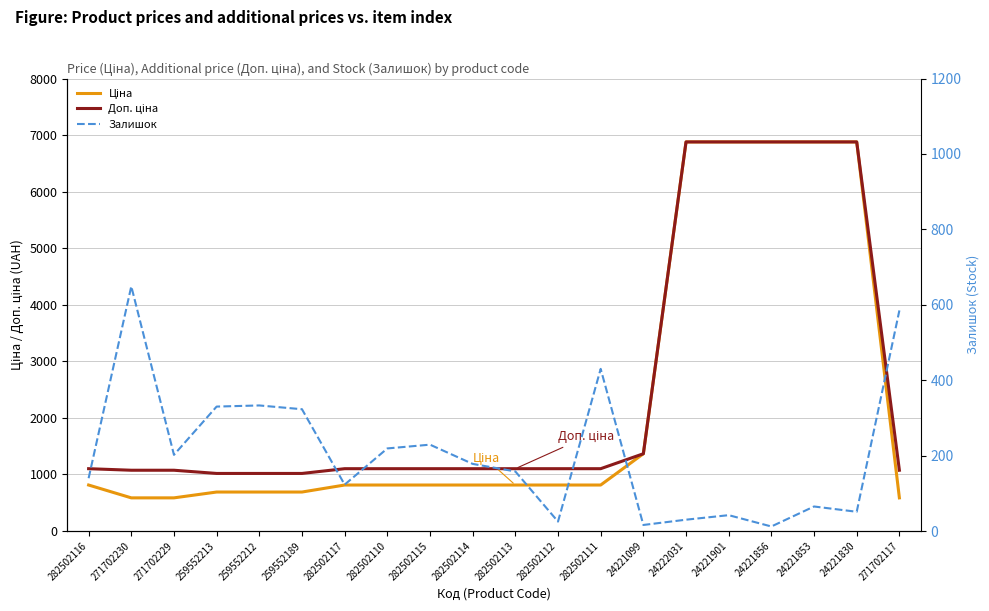

True or false: Ціна and Залишок cross at least once.

True